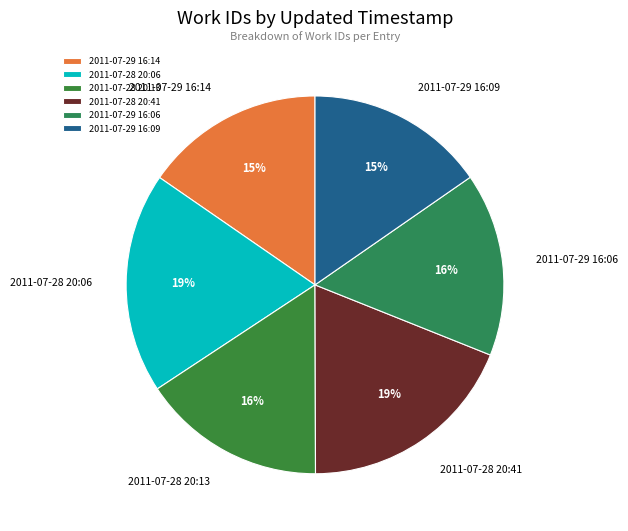

To the nearest percent, what percentage of the pie is 2011-07-29 16:06?

16%